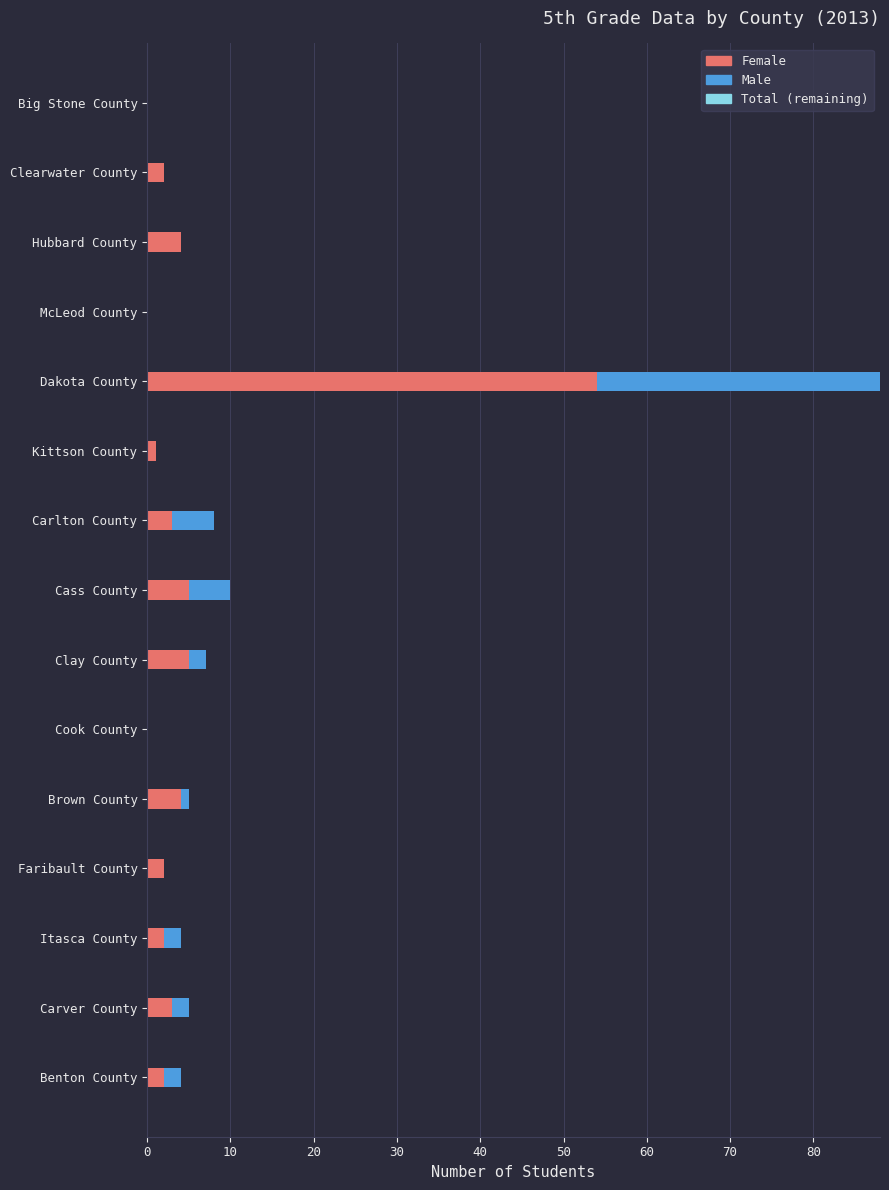

At which category is the sum across all series the highest?

Dakota County